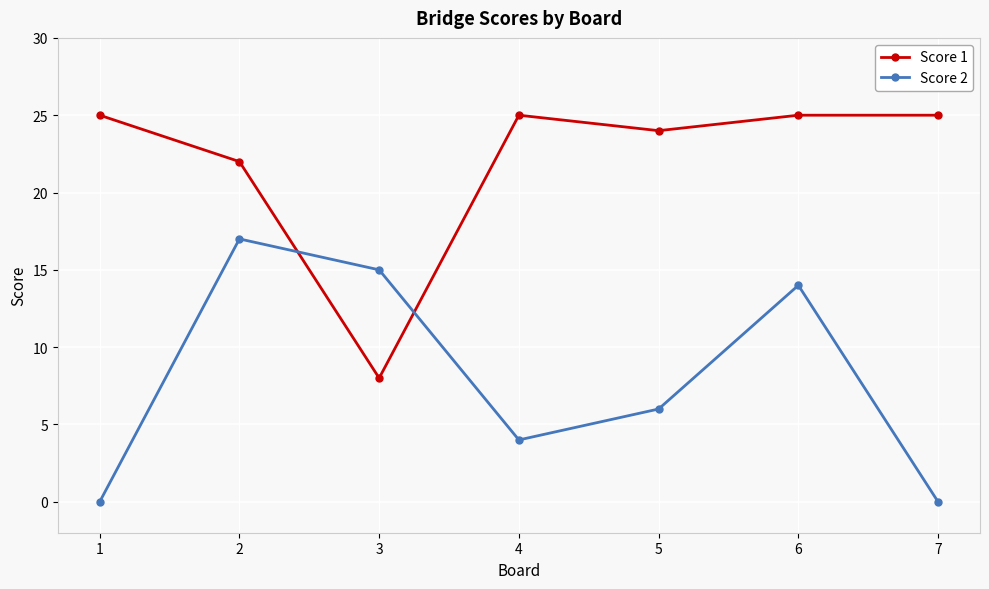

What are all the series names shown in the legend?

Score 1, Score 2